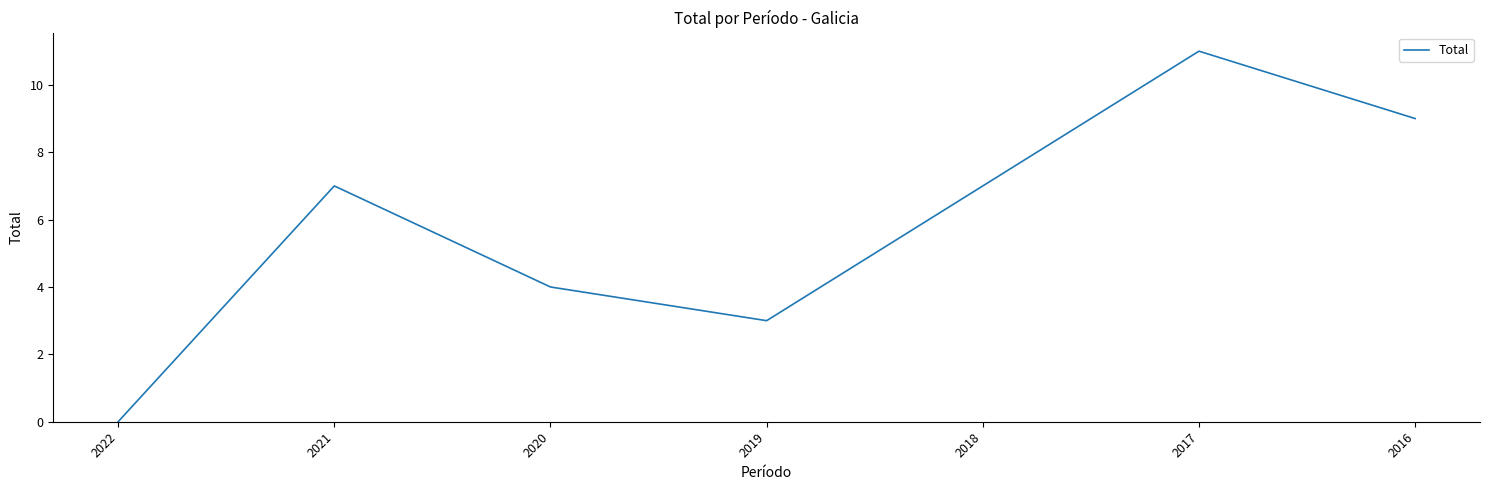

Reading right to left, extract all data points from this chart.

2016=9	2017=11	2018=7	2019=3	2020=4	2021=7	2022=0